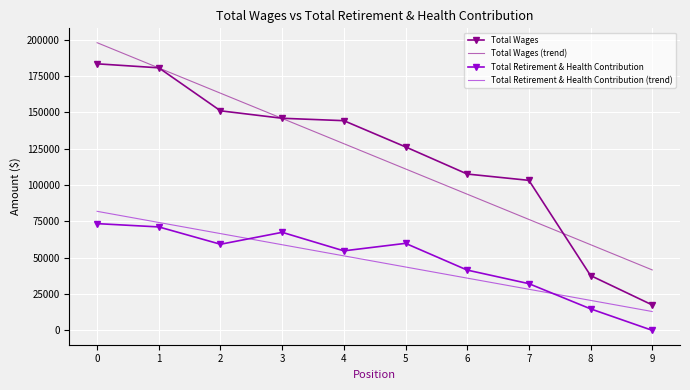

How many values in the Total Wages series are below 144184?

5